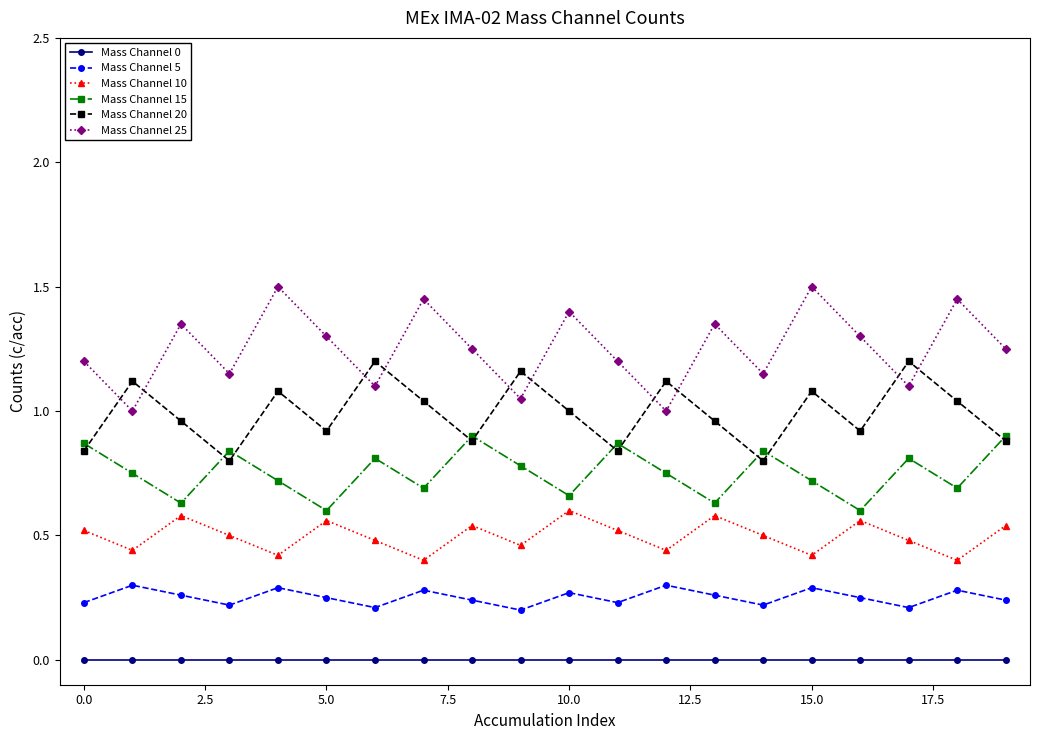

Rank the series by their maximum value, from highest to lowest.

Mass Channel 25, Mass Channel 20, Mass Channel 15, Mass Channel 10, Mass Channel 5, Mass Channel 0